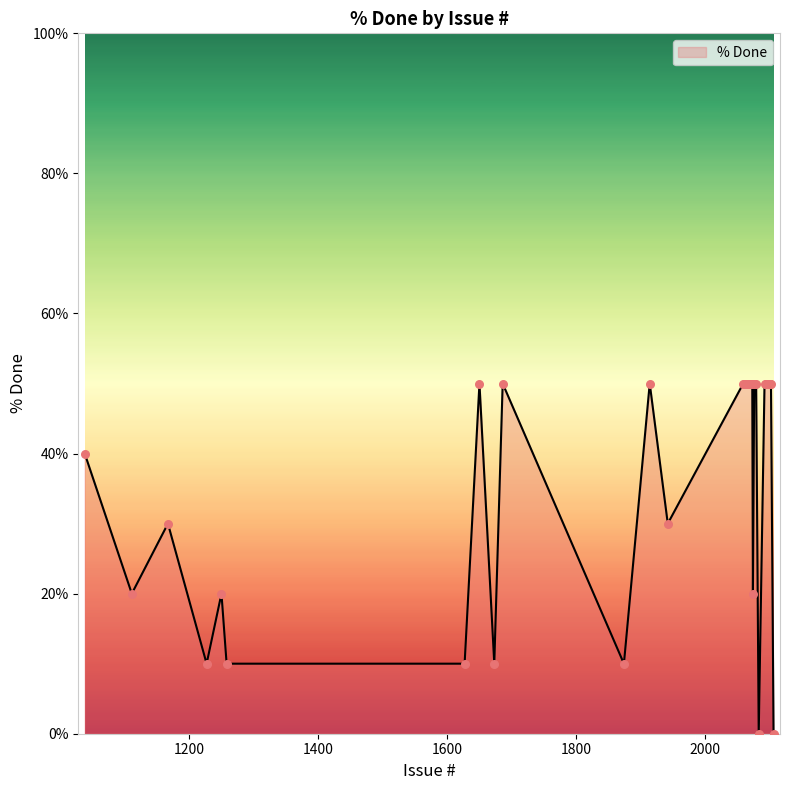

What is the difference between the maximum and minimum values?

50